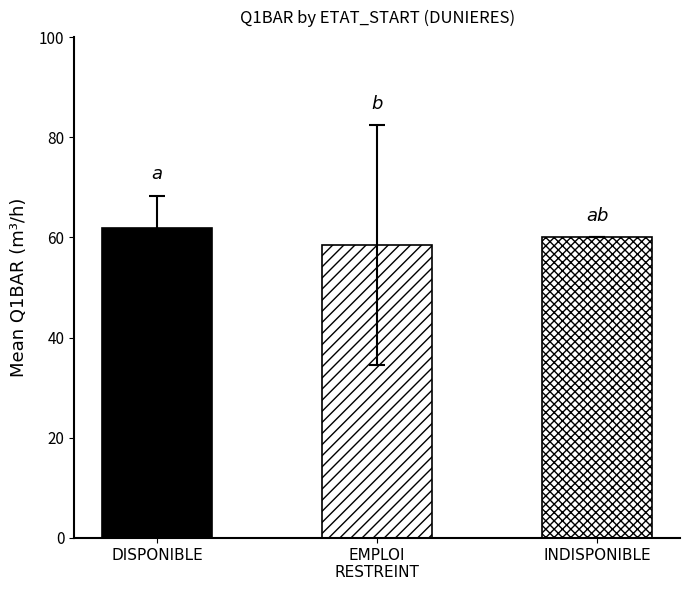

What is the difference between the second highest and minimum values in the EMPLOI RESTREINT series?

5.0